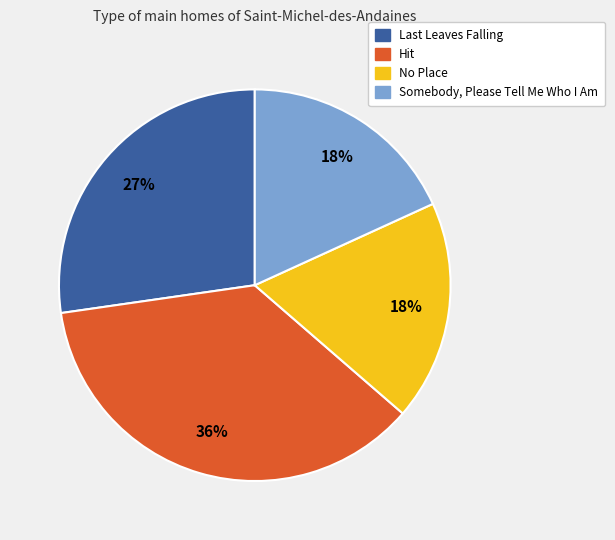

What percentage is the Somebody, Please Tell Me Who I Am slice, to the nearest percent?

18%